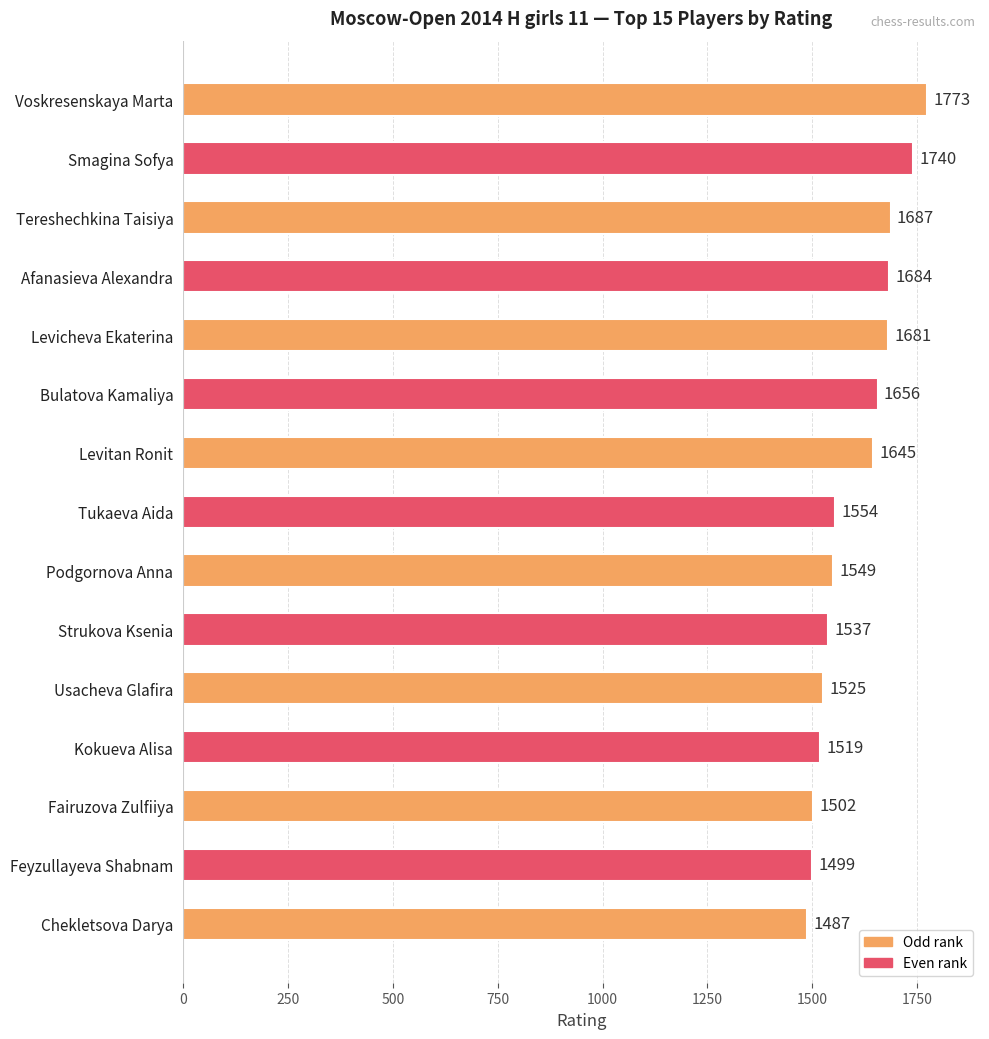

List the labels in order of value, largest first.

Voskresenskaya Marta, Smagina Sofya, Tereshechkina Taisiya, Afanasieva Alexandra, Levicheva Ekaterina, Bulatova Kamaliya, Levitan Ronit, Tukaeva Aida, Podgornova Anna, Strukova Ksenia, Usacheva Glafira, Kokueva Alisa, Fairuzova Zulfiiya, Feyzullayeva Shabnam, Chekletsova Darya